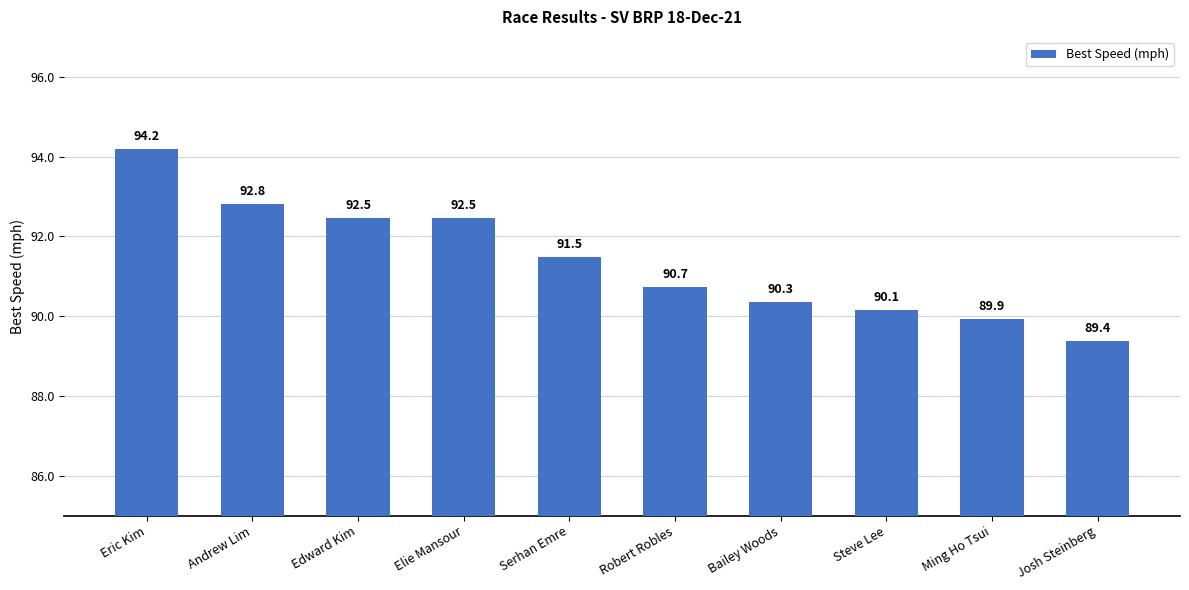

What is the difference between the maximum and minimum values?

4.8